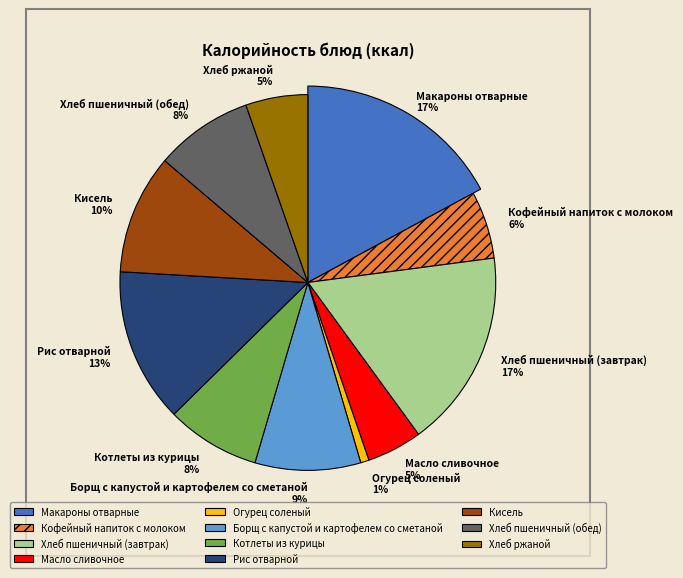

To the nearest percent, what is the combined percentage of Кофейный напиток с молоком and Хлеб пшеничный (обед)?

14%